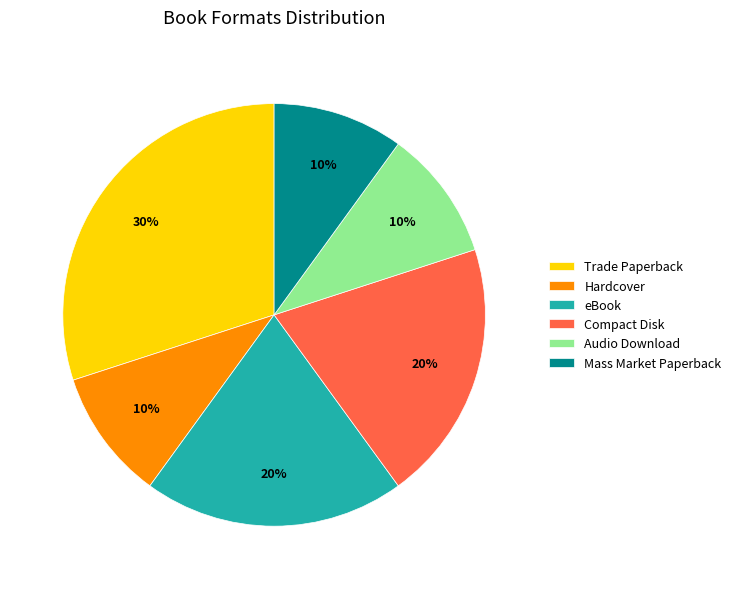

Is it true that Trade Paperback is 30% of the pie?

True